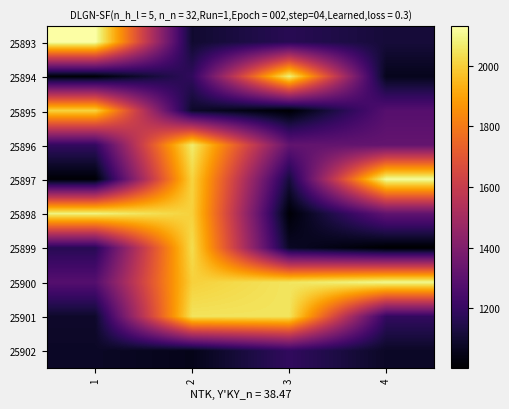

What is the difference between the highest and lowest values at 1?

1117